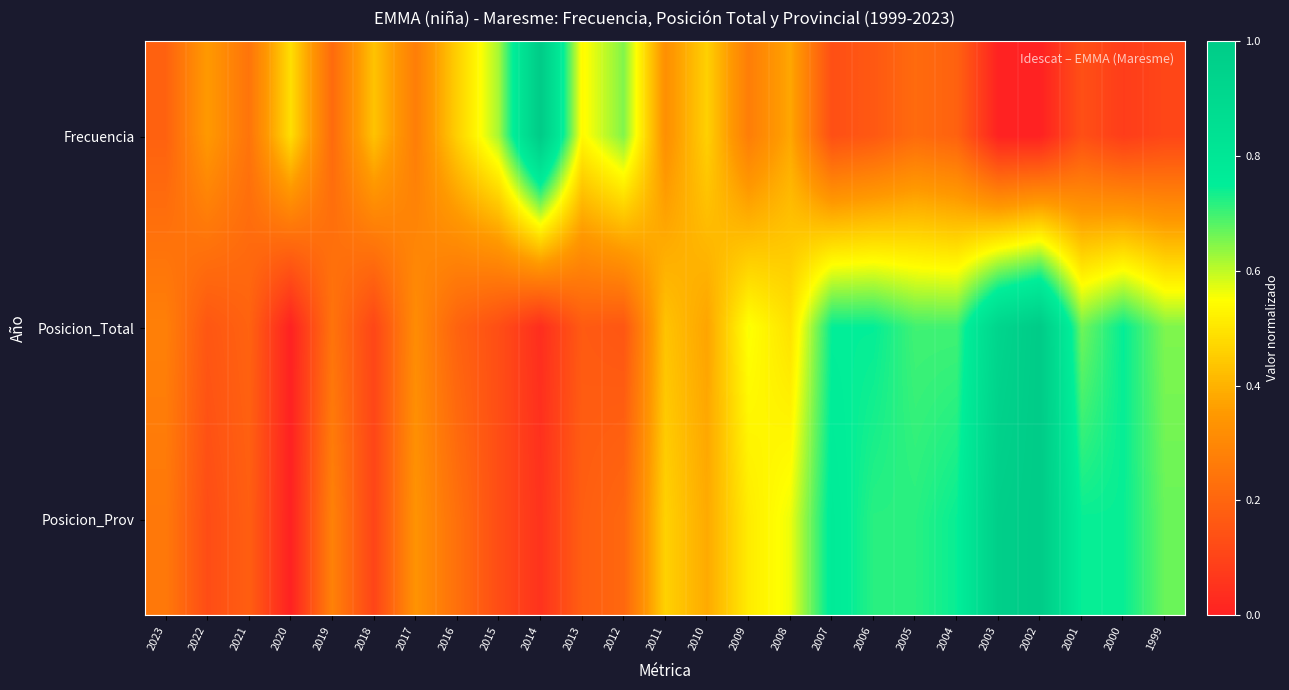

Reading left to right, list all the values displayed in this chart.

Frecuencia: 2023=0.2	2022=0.4	2021=0.2	2020=0.5	2019=0.2	2018=0.4	2017=0.3	2016=0.5	2015=0.6	2014=1.0	2013=0.5	2012=0.6	2011=0.3	2010=0.5	2009=0.3	2008=0.4	2007=0.1	2006=0.2	2005=0.2	2004=0.2	2003=0.0	2002=0.0	2001=0.1	2000=0.1	1999=0.1
Posicion_Total: 2023=0.3	2022=0.2	2021=0.2	2020=0.0	2019=0.2	2018=0.1	2017=0.3	2016=0.2	2015=0.1	2014=0.0	2013=0.2	2012=0.2	2011=0.4	2010=0.4	2009=0.6	2008=0.5	2007=0.7	2006=0.7	2005=0.7	2004=0.7	2003=0.9	2002=1.0	2001=0.7	2000=0.7	1999=0.7
Posicion_Prov: 2023=0.3	2022=0.1	2021=0.2	2020=0.0	2019=0.3	2018=0.1	2017=0.3	2016=0.2	2015=0.1	2014=0.1	2013=0.2	2012=0.2	2011=0.5	2010=0.4	2009=0.5	2008=0.6	2007=0.8	2006=0.7	2005=0.7	2004=0.7	2003=1.0	2002=1.0	2001=0.7	2000=0.7	1999=0.7